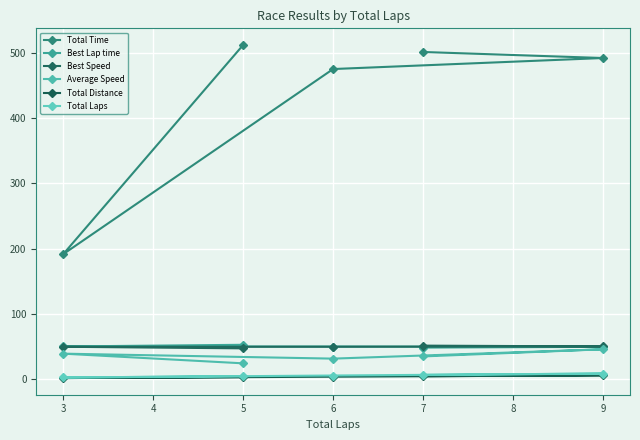

What are all the series names shown in the legend?

Total Time, Best Lap time, Best Speed, Average Speed, Total Distance, Total Laps